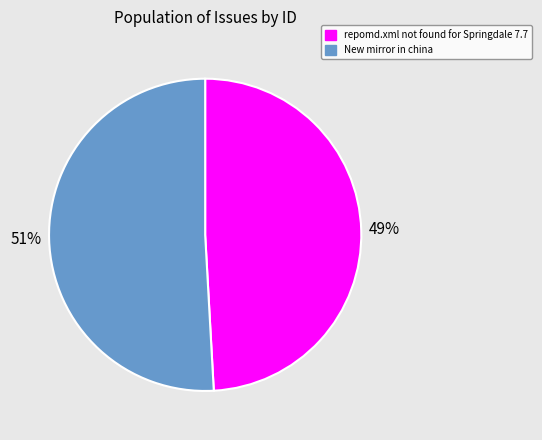

How many segments does this pie chart have?

2